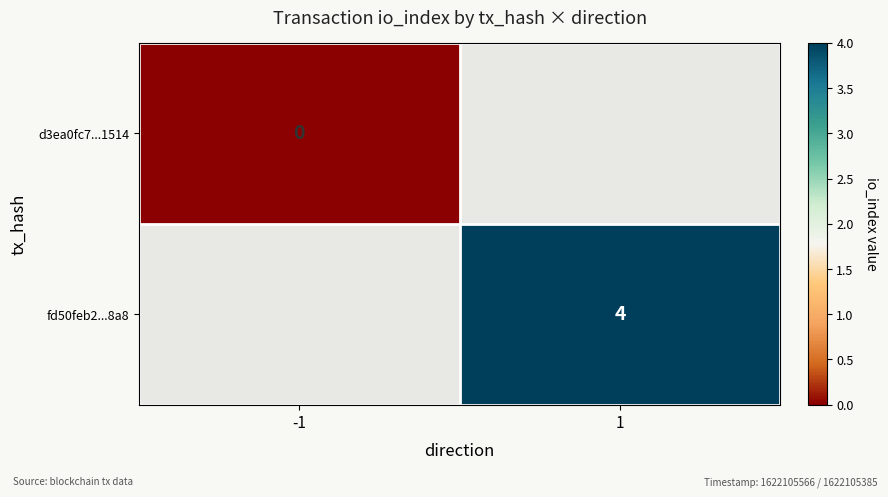

The fd50feb2...8a8 series shows 4 at 1. True or false?

True